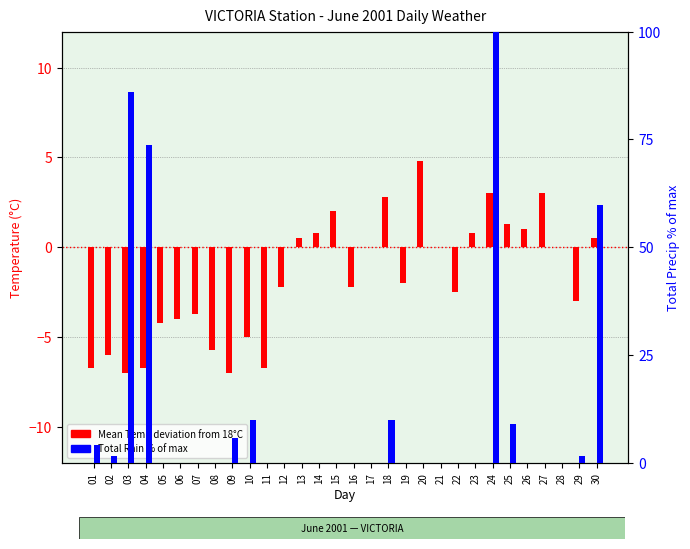

True or false: Mean Temp deviation has a value of 4.1 at 27.

False